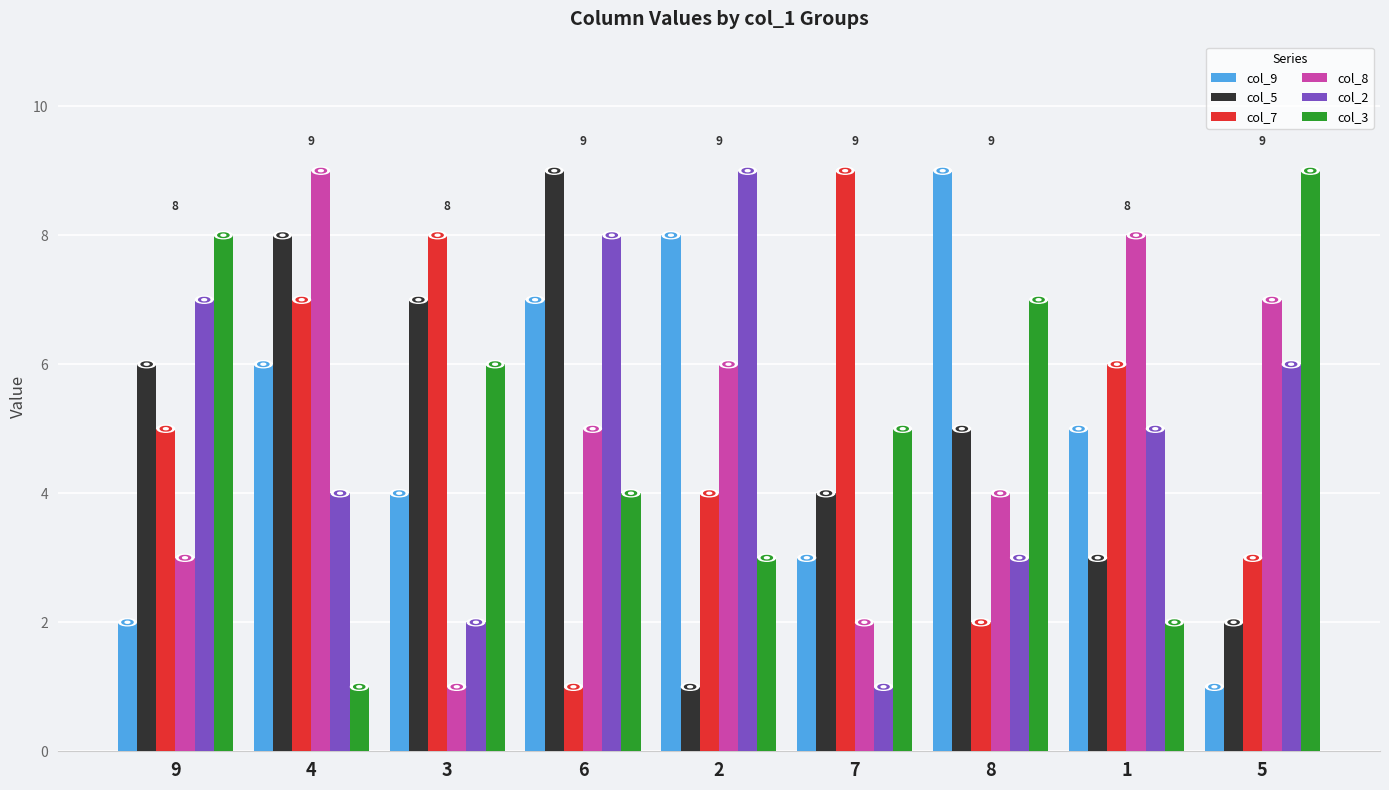

Does the chart contain any negative values?

No